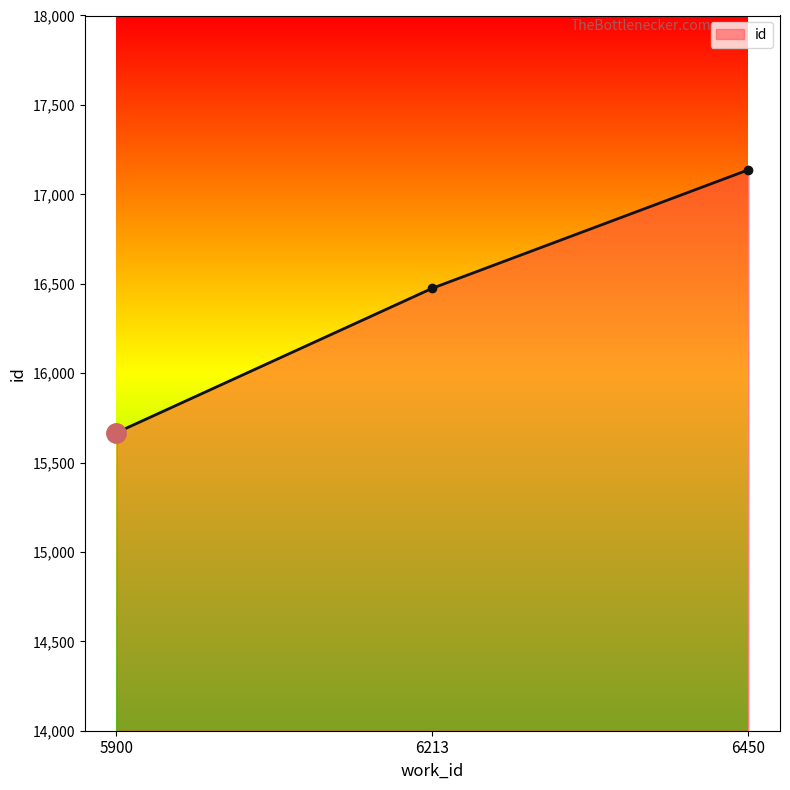

How many lines are shown in the chart?

1